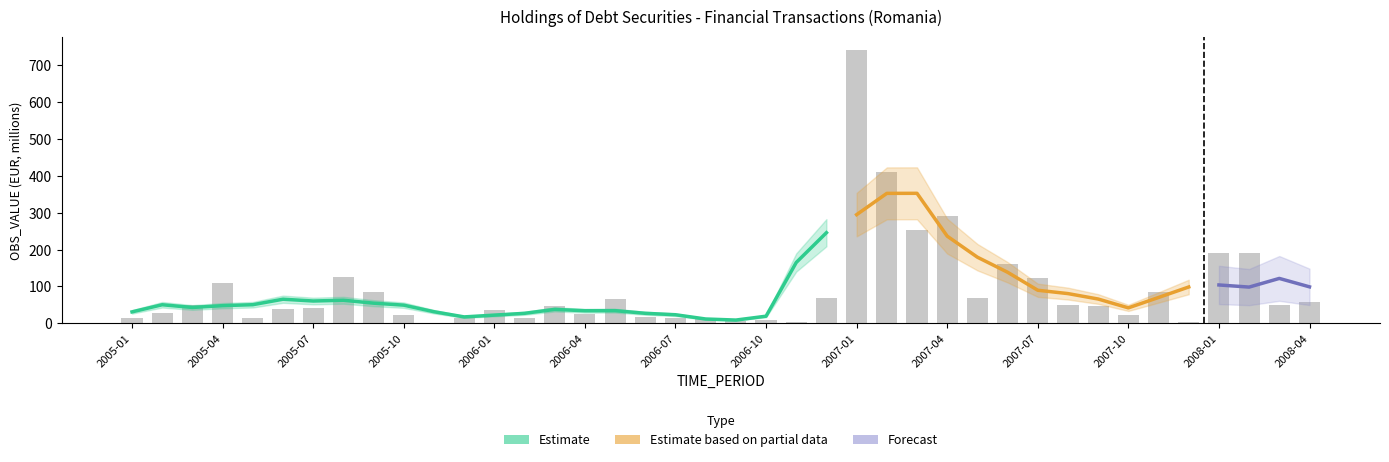

At which category does the chart reach its peak across all series?

2007-01